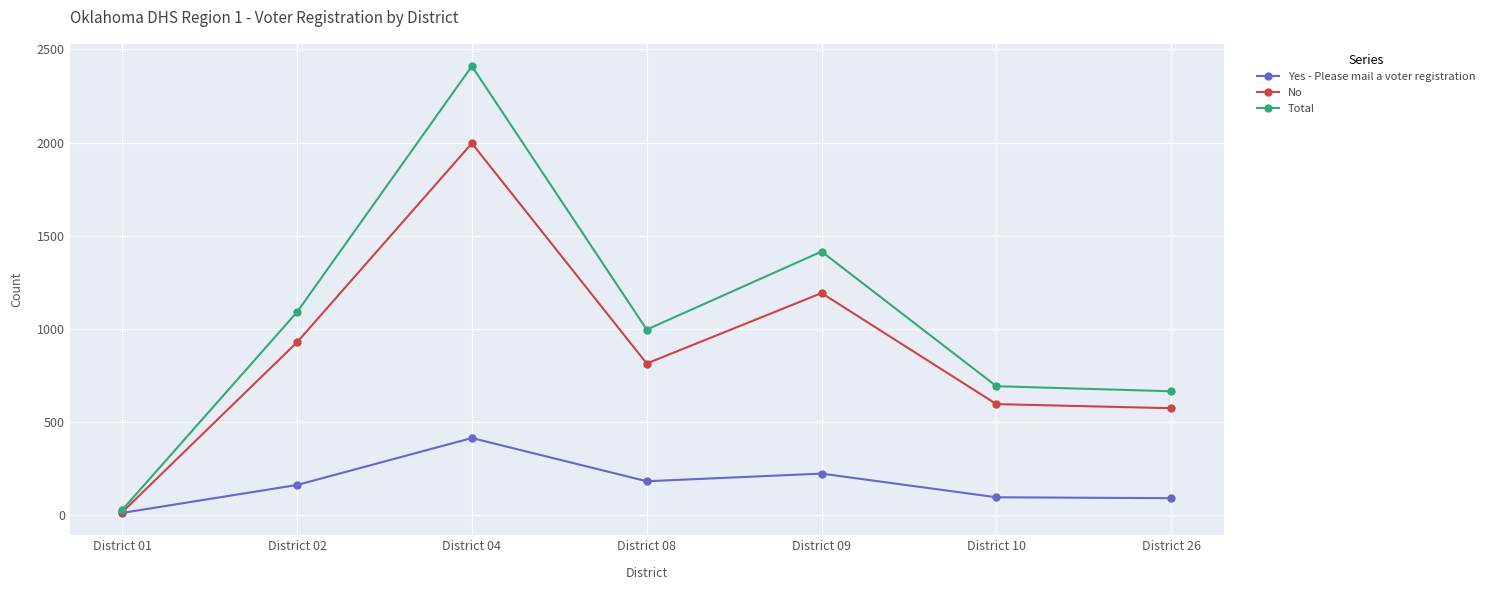

True or false: No has more than 2 points higher than both neighbors.

False